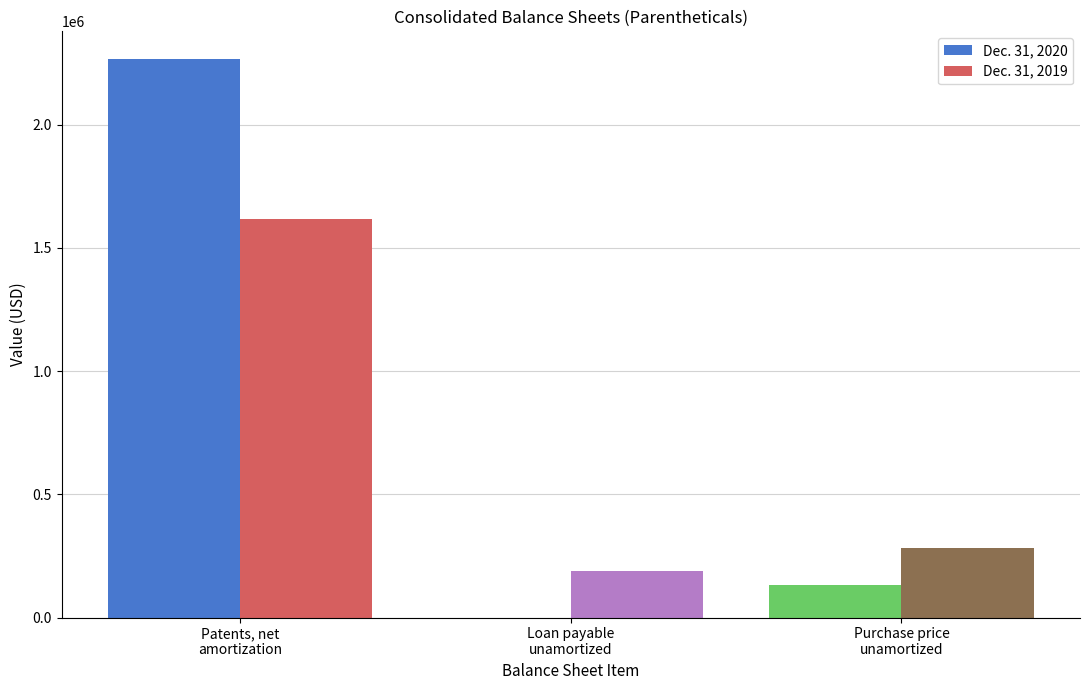

Reading left to right, extract all data points from this chart.

Dec. 31, 2020: Patents, net
amortization=2266158	Loan payable
unamortized=0	Purchase price
unamortized=131793
Dec. 31, 2019: Patents, net
amortization=1617762	Loan payable
unamortized=189705	Purchase price
unamortized=282503